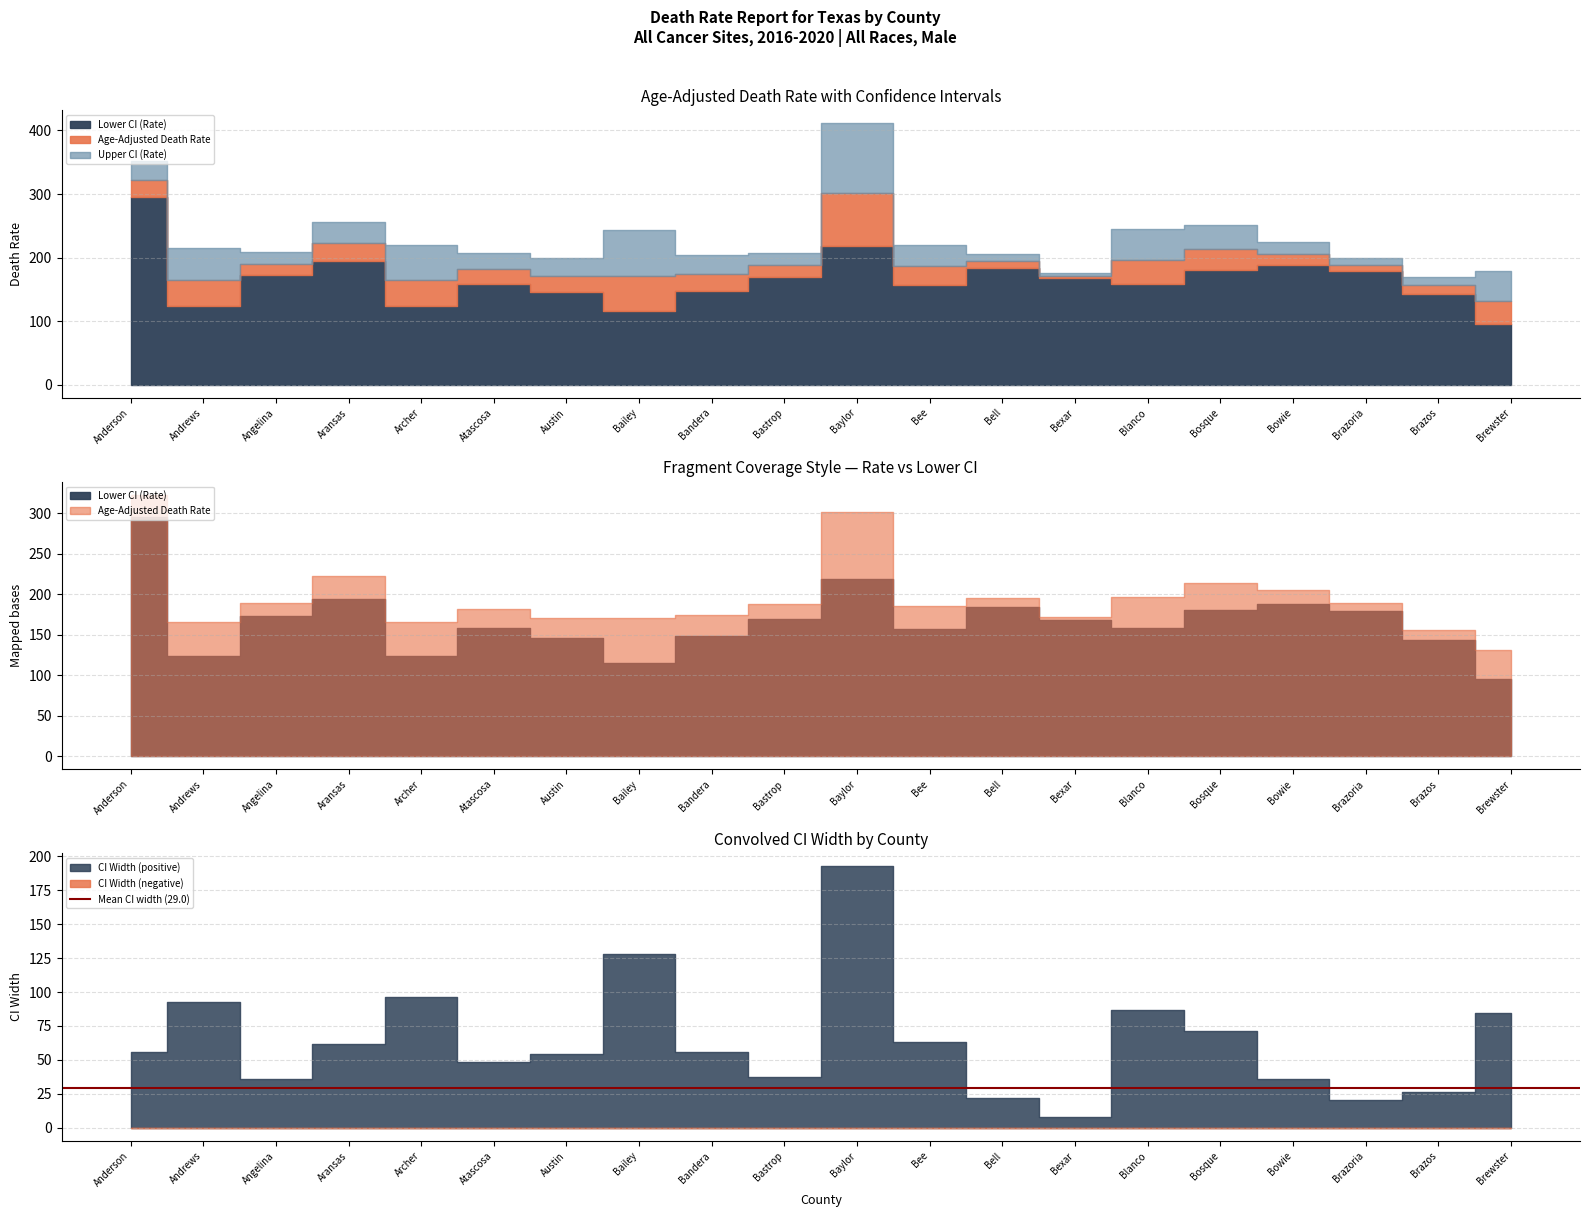

How many interior local valleys does the Age-Adjusted Death Rate series have?

5